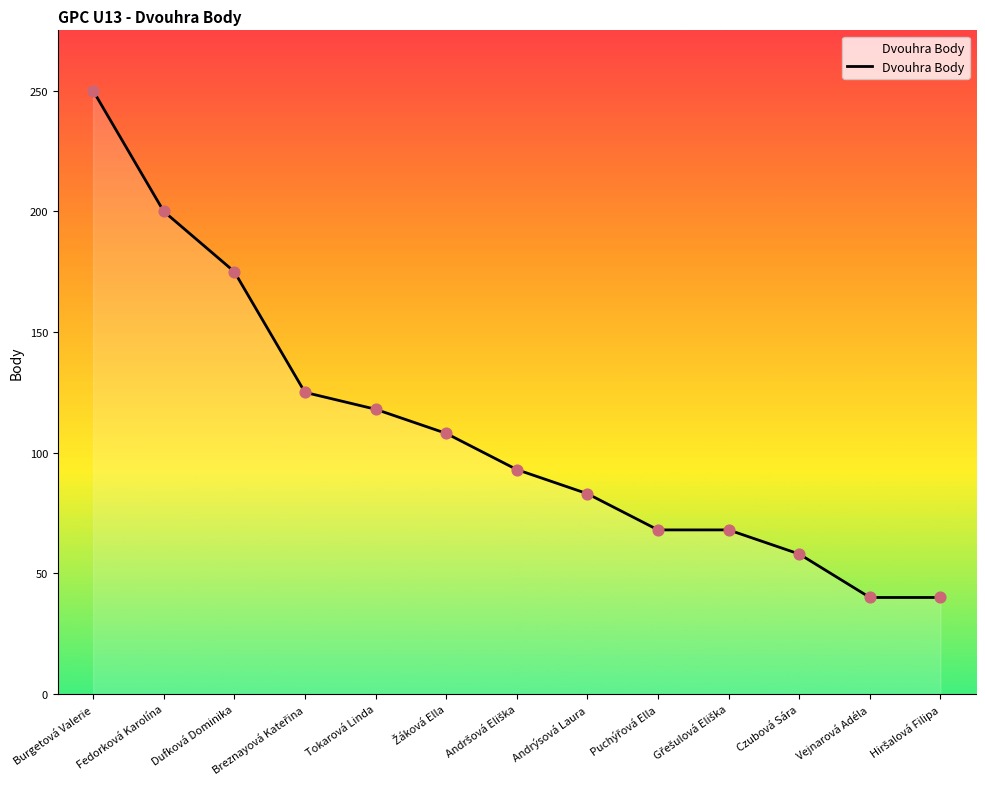

What is the change in value from Burgetová Valerie to Andrýsová Laura?

-167